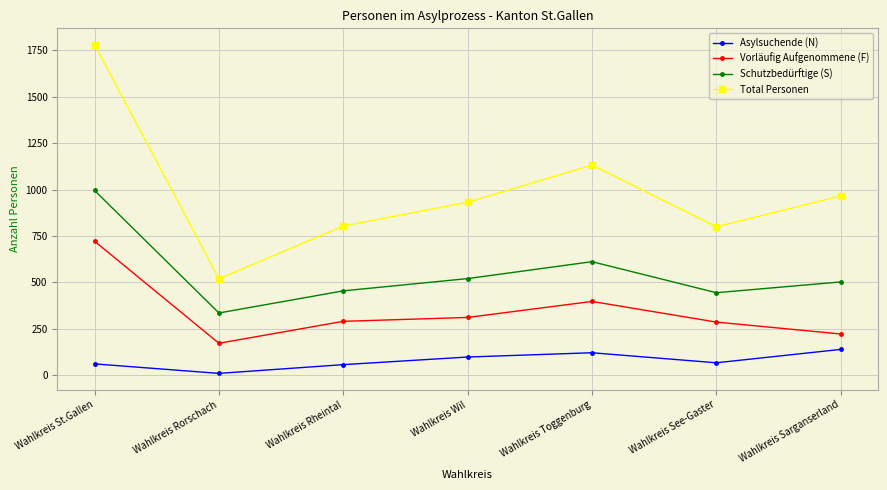

Is the value of Asylsuchende (N) at Wahlkreis Rheintal greater than the value of Schutzbedürftige (S) at Wahlkreis Rheintal?

No